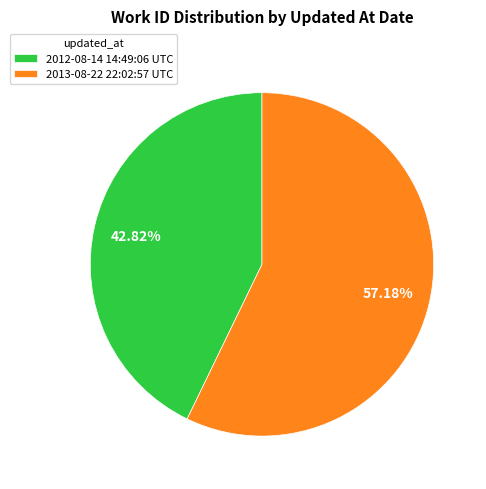

To the nearest percent, what is the difference between the 2012-08-14 14:49:06 UTC and 2013-08-22 22:02:57 UTC slice percentages?

14%